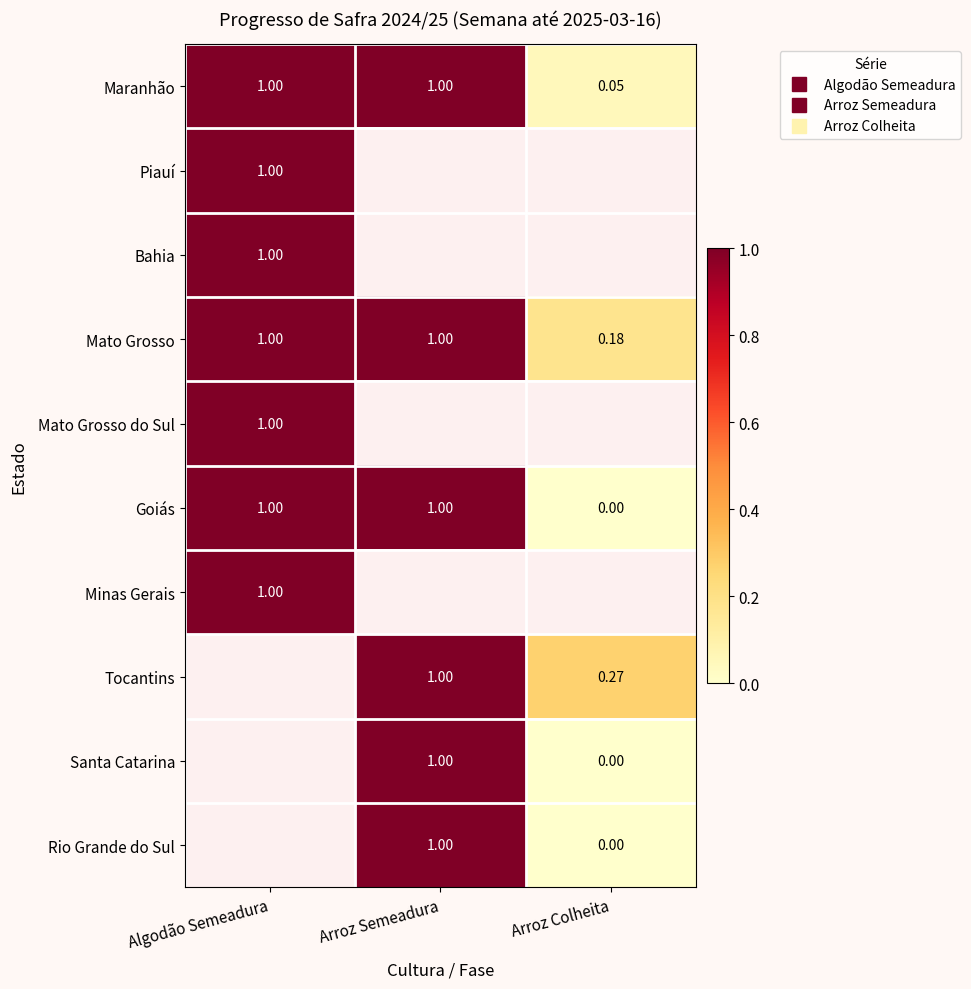

How many positive values does the Bahia series have?

1